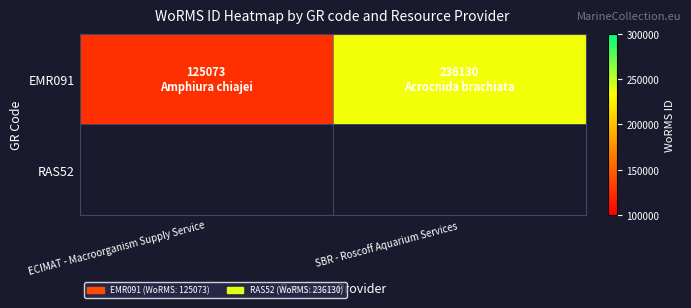

Reading right to left, transcribe all the data shown in this chart.

SBR - Roscoff Aquarium Services=236130	ECIMAT - Macroorganism Supply Service=125073